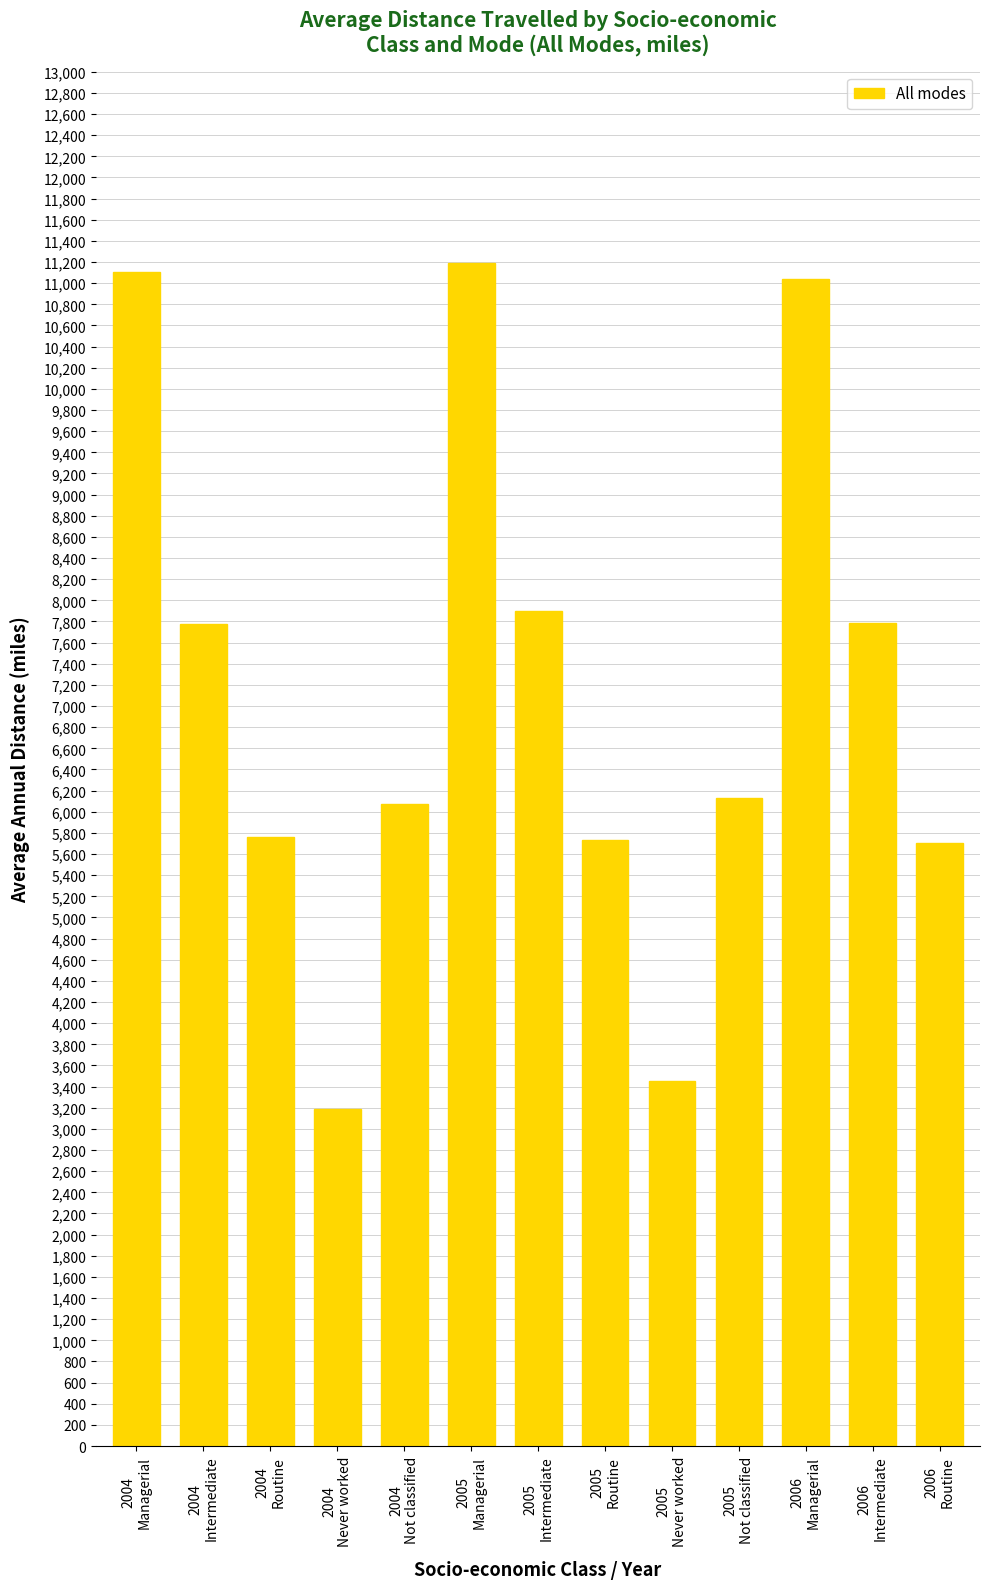

How many distinct data groups are displayed?

1